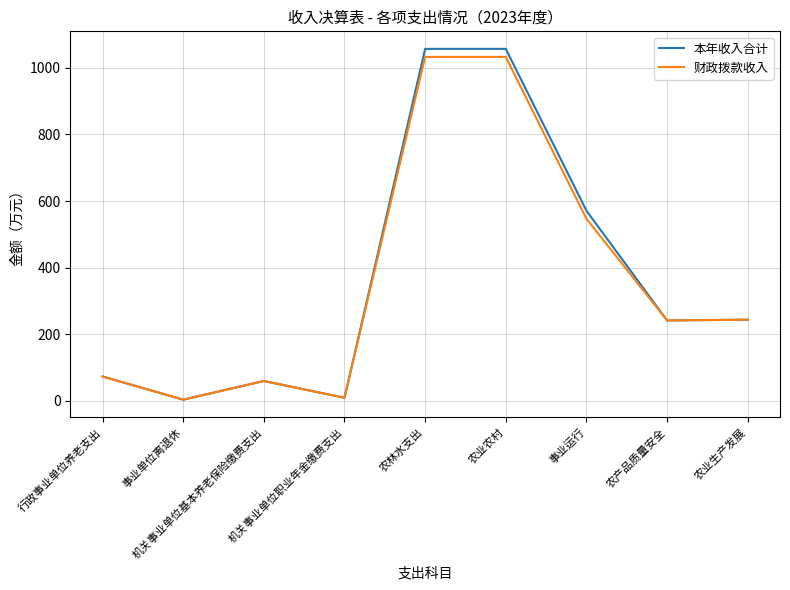

What is the maximum value shown in the chart?

1056.6